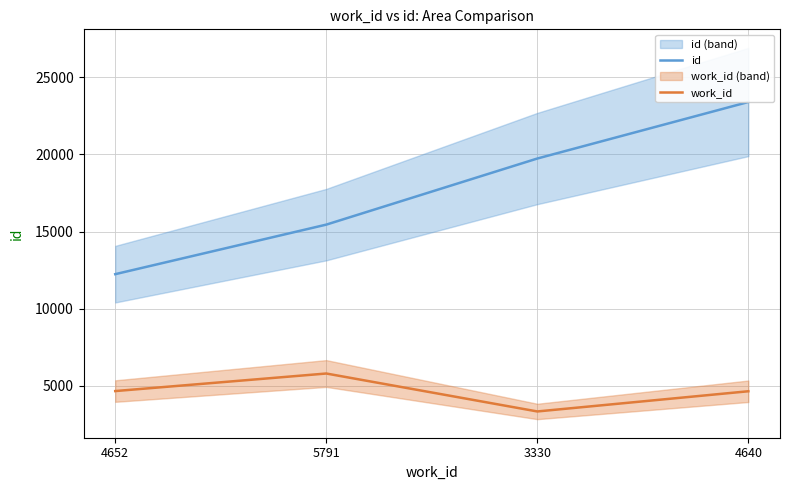

What are all the series names shown in the legend?

id, work_id